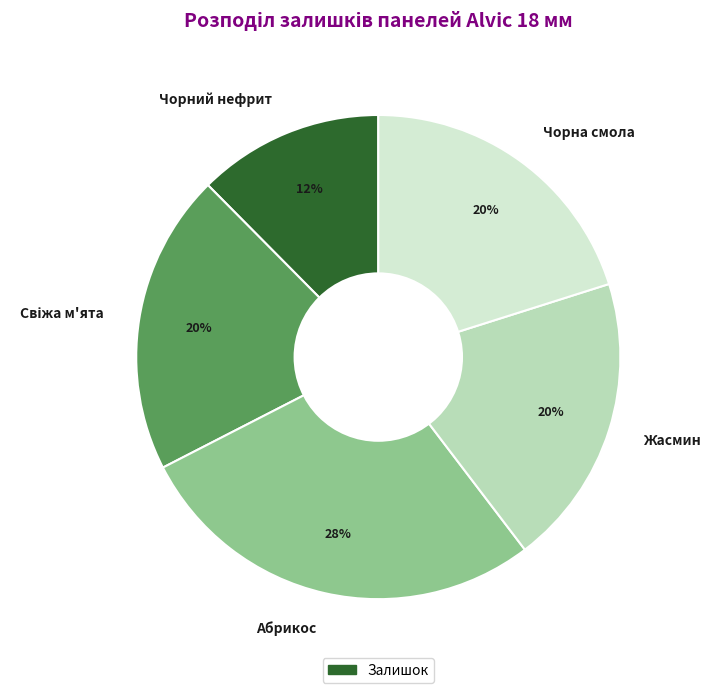

To the nearest percent, what is the average slice percentage?

20%